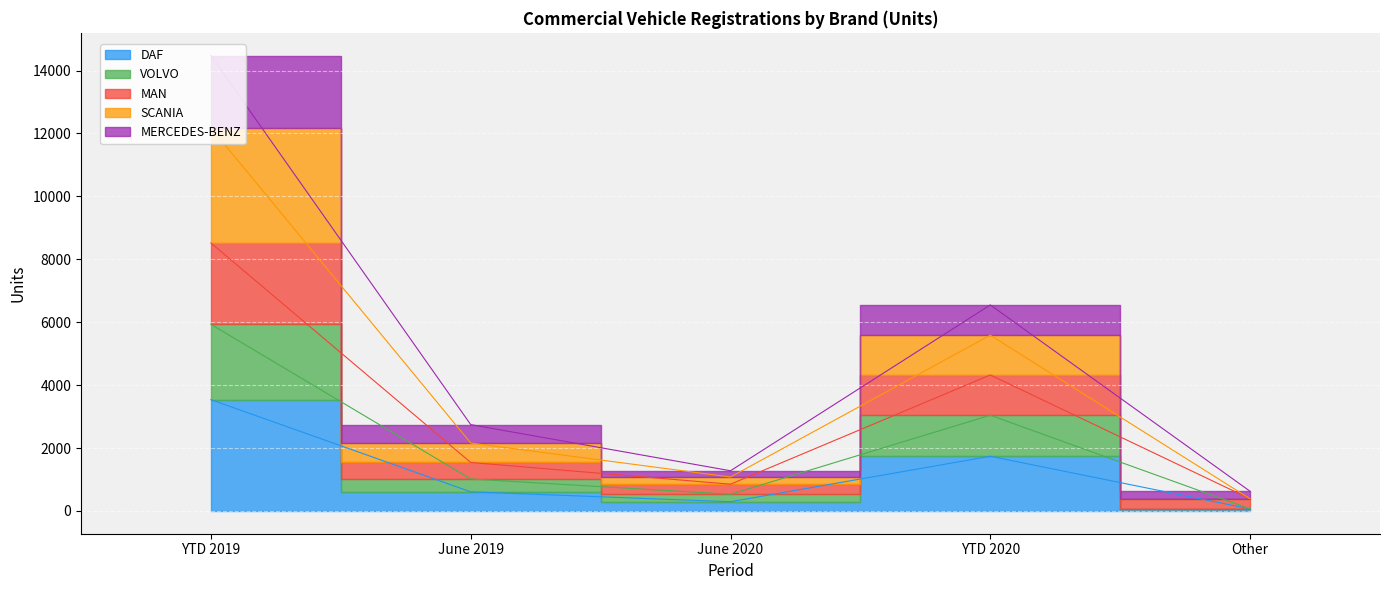

True or false: MERCEDES-BENZ and DAF intersect in this chart.

False